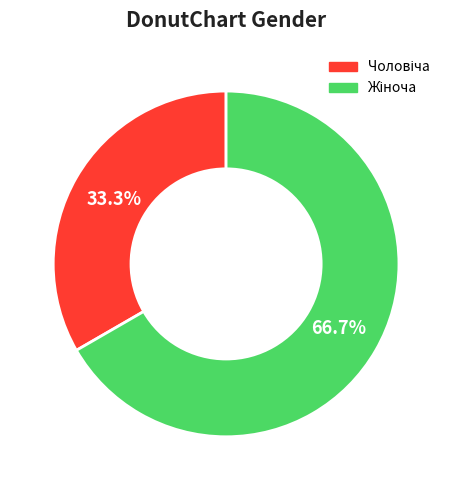

How many segments does this pie chart have?

2